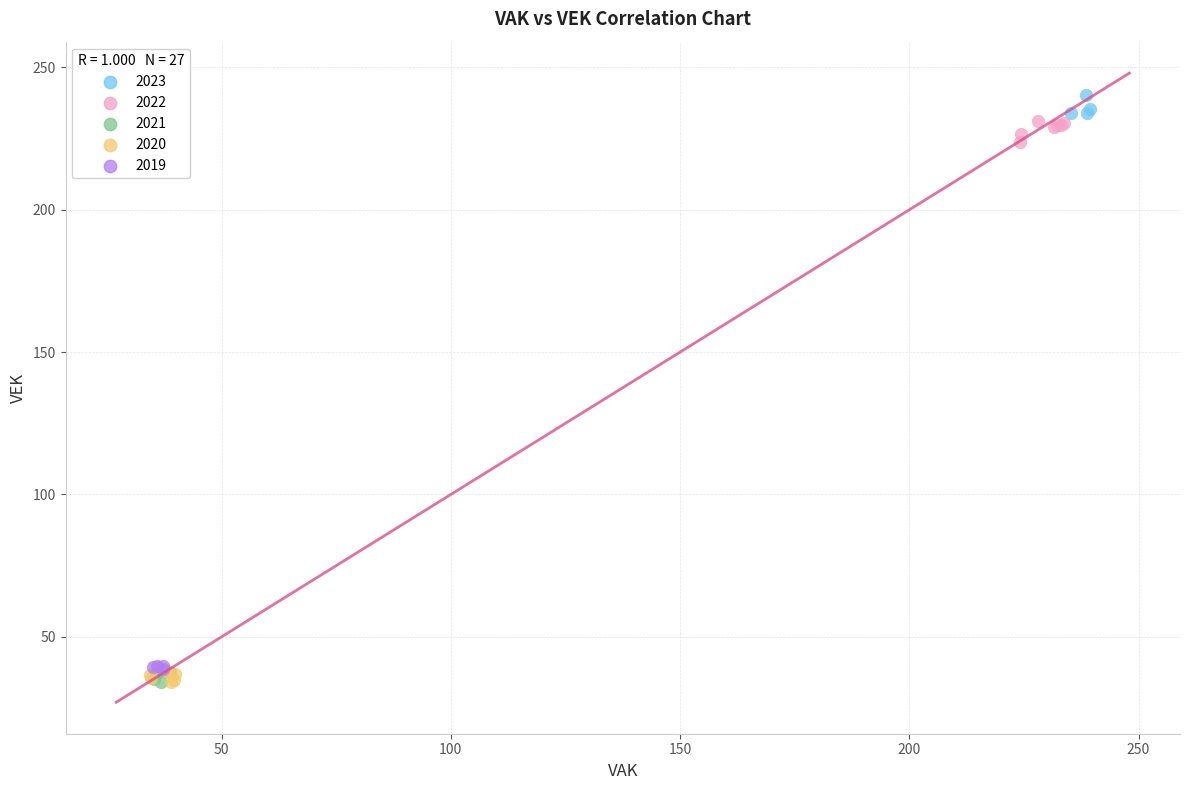

What are all the series names shown in the legend?

2023, 2022, 2021, 2020, 2019